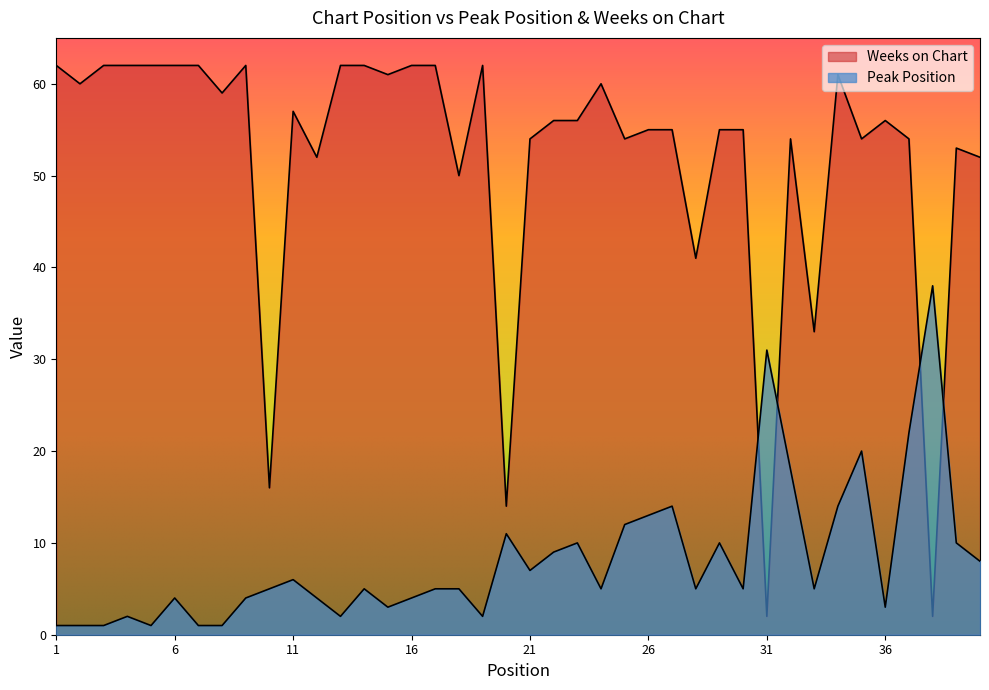

Is it true that Peak Position equals 8 at 18?

False